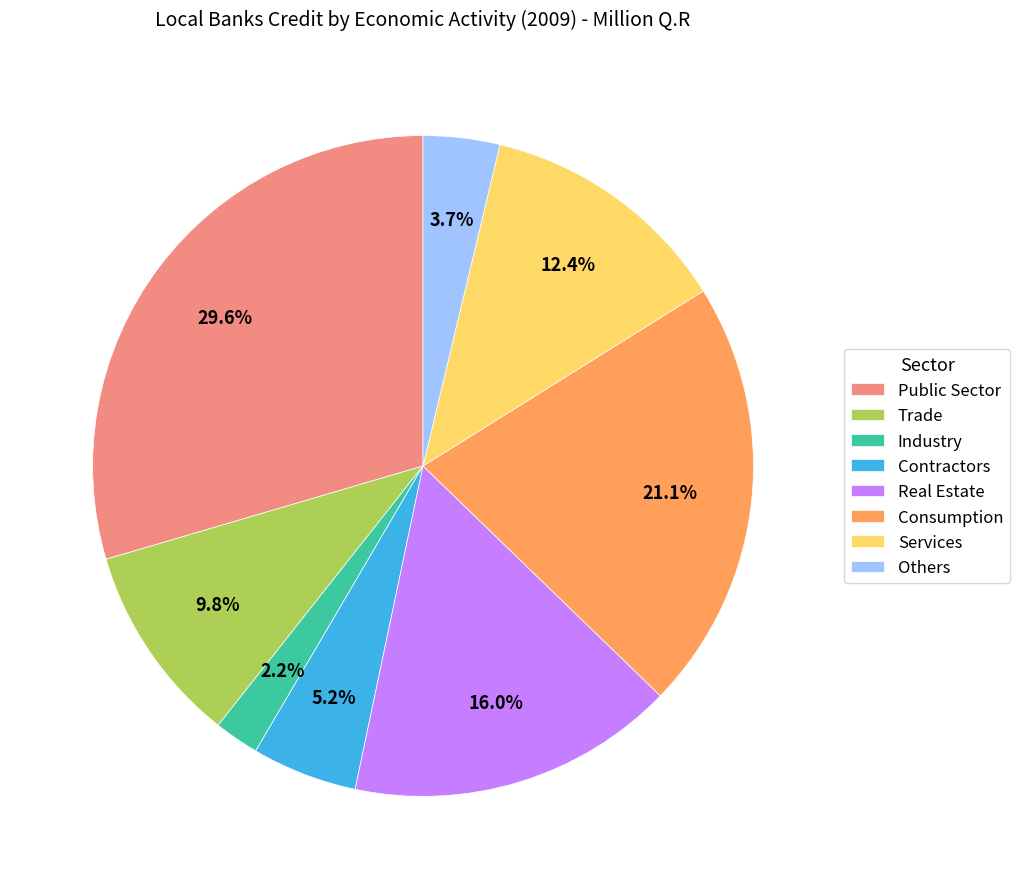

How many slices are in this pie chart?

8